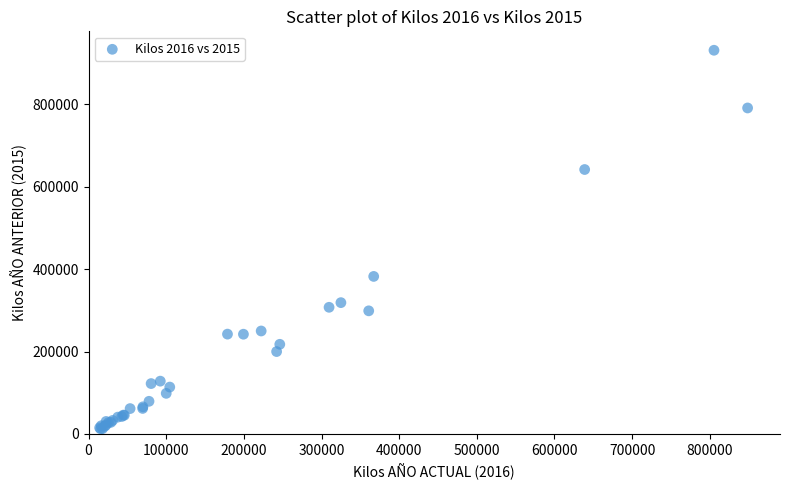

What Y value in the scatter plot is closest to 471550?

382130.3